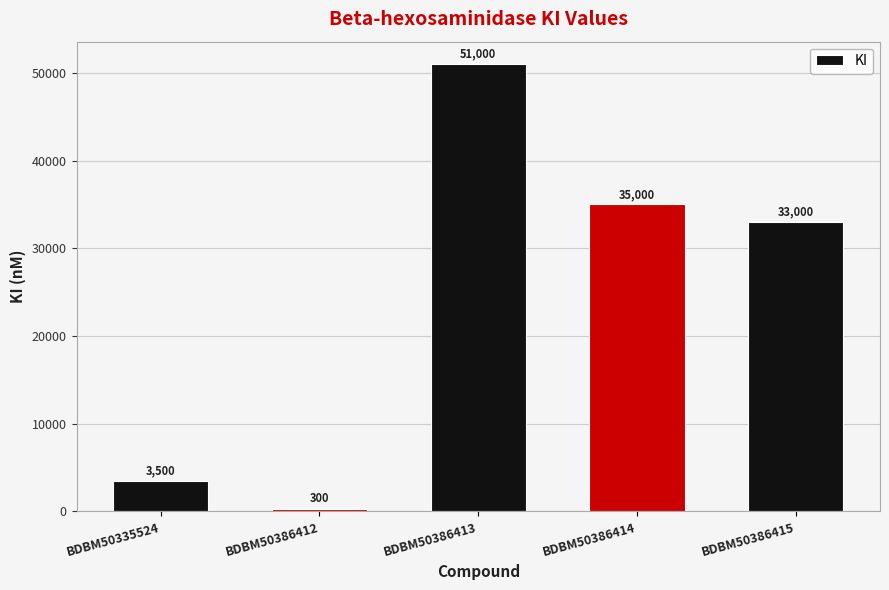

How many bars are there in total?

5